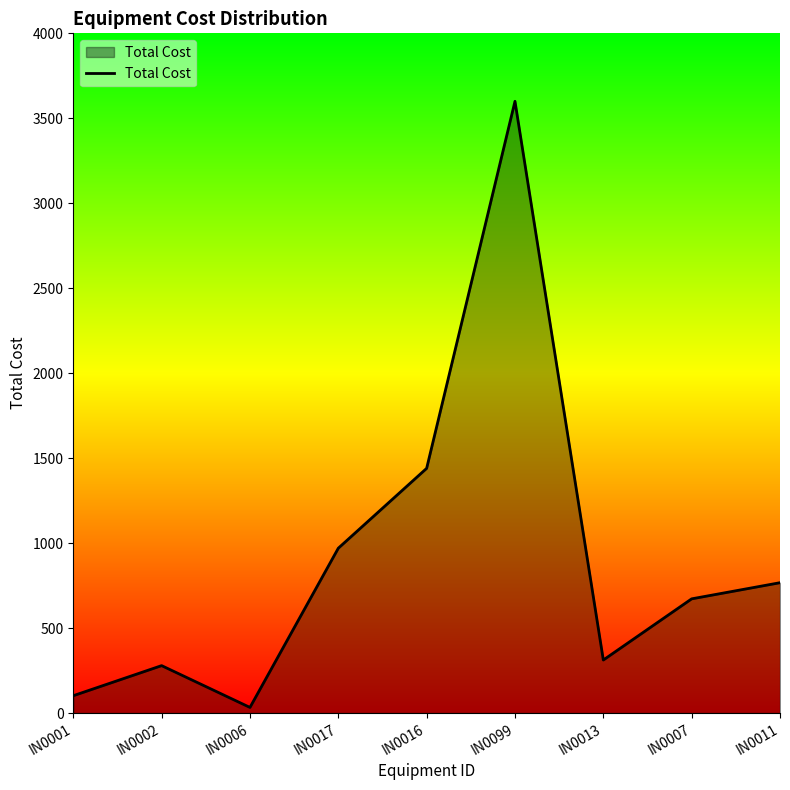

At which category does the chart reach its peak across all series?

IN0099